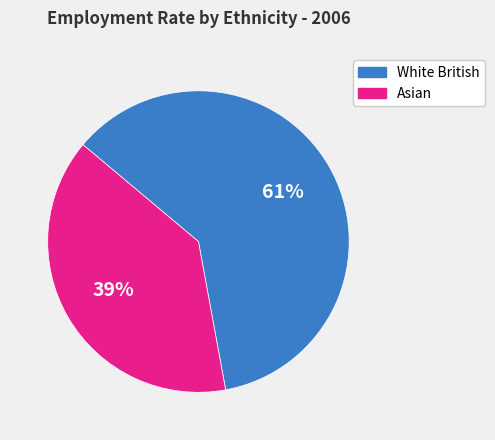

What is the largest slice in the pie chart?

White British